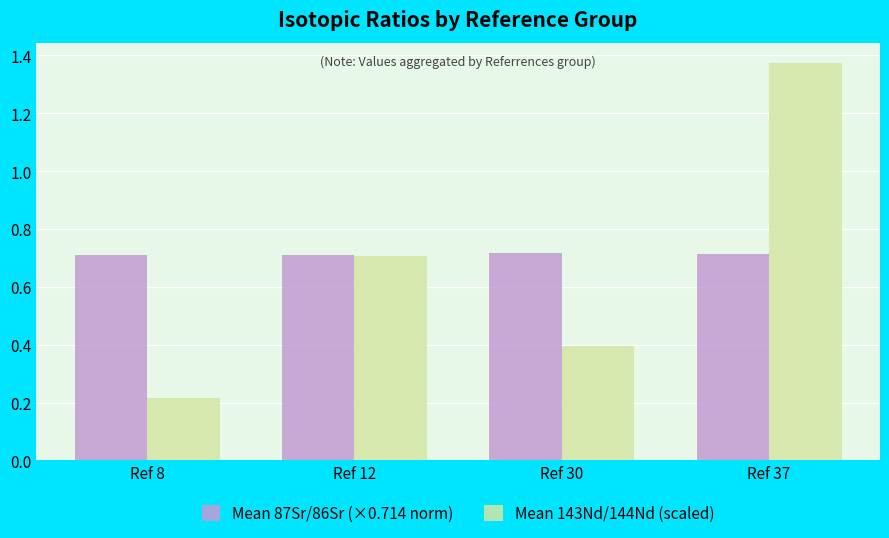

The Mean 87Sr/86Sr (×0.714 norm) series shows 0.7 at Ref 8. True or false?

True